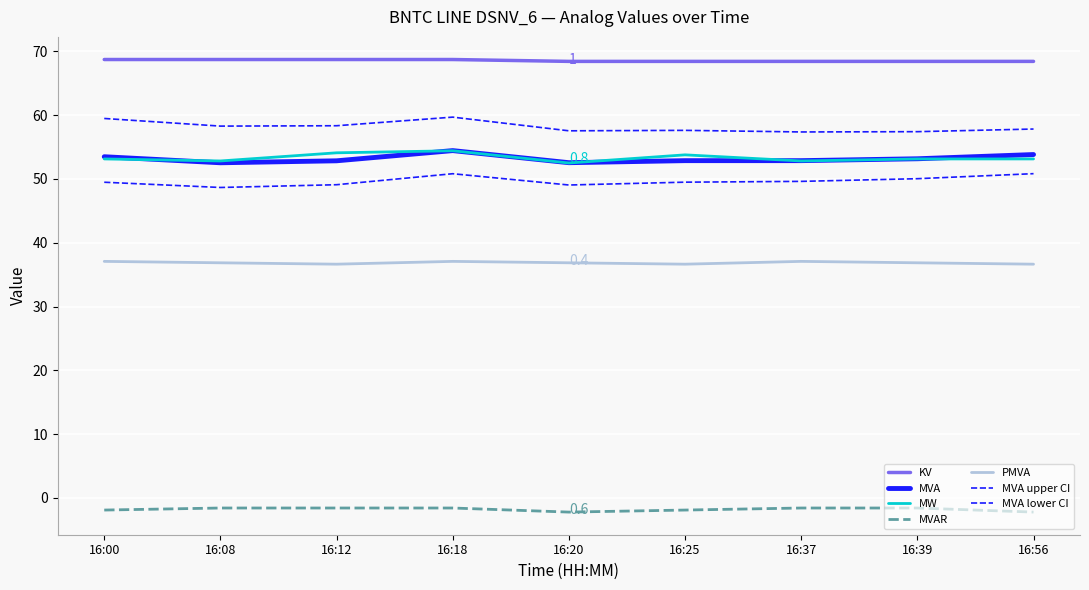

At which label does KV reach its peak?

16:00